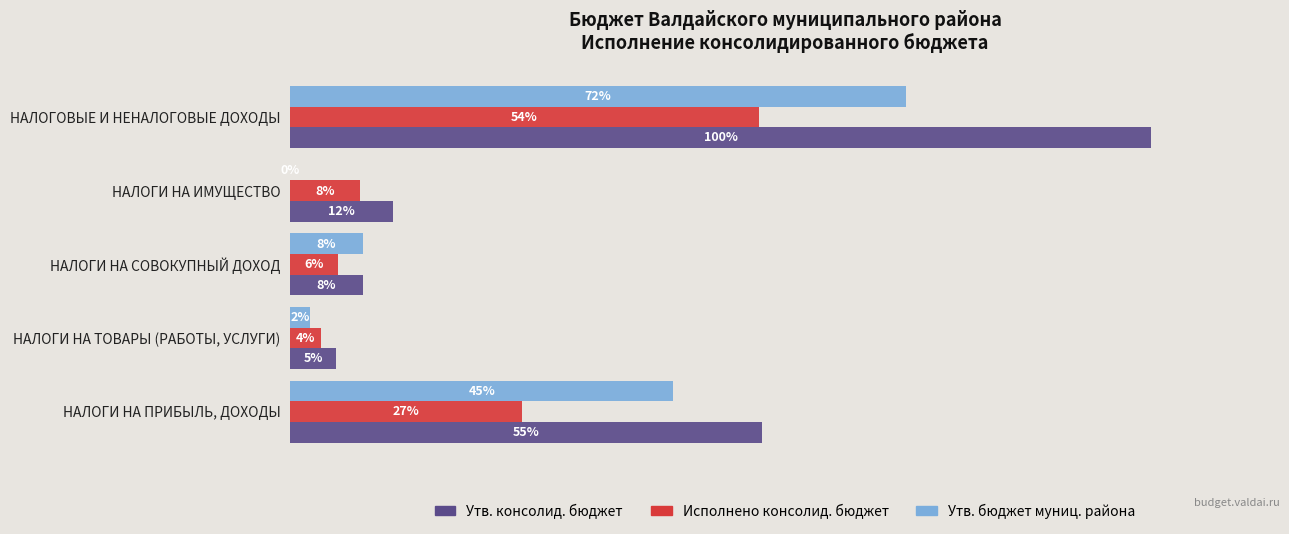

Which series has the largest total across all categories?

Утв. консолид. бюджет